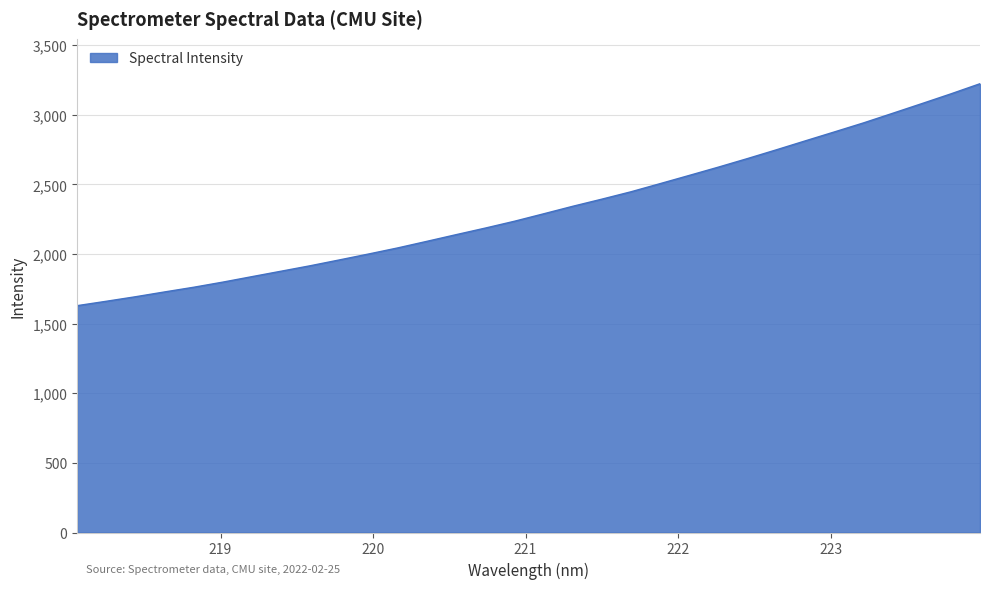

What is the minimum value shown in the chart?

1628.8